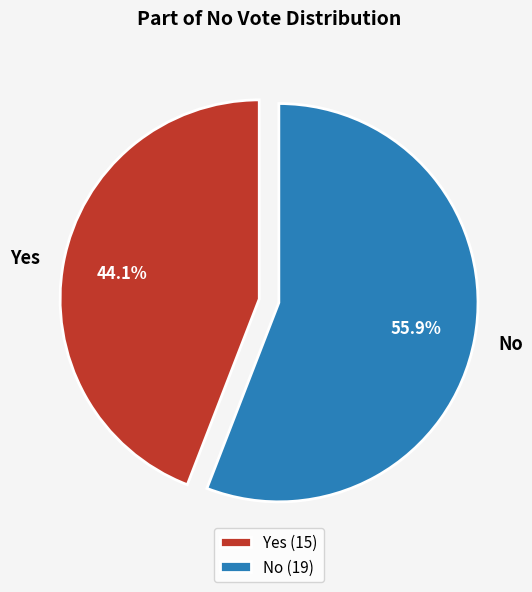

Which category has the biggest portion of the pie?

No